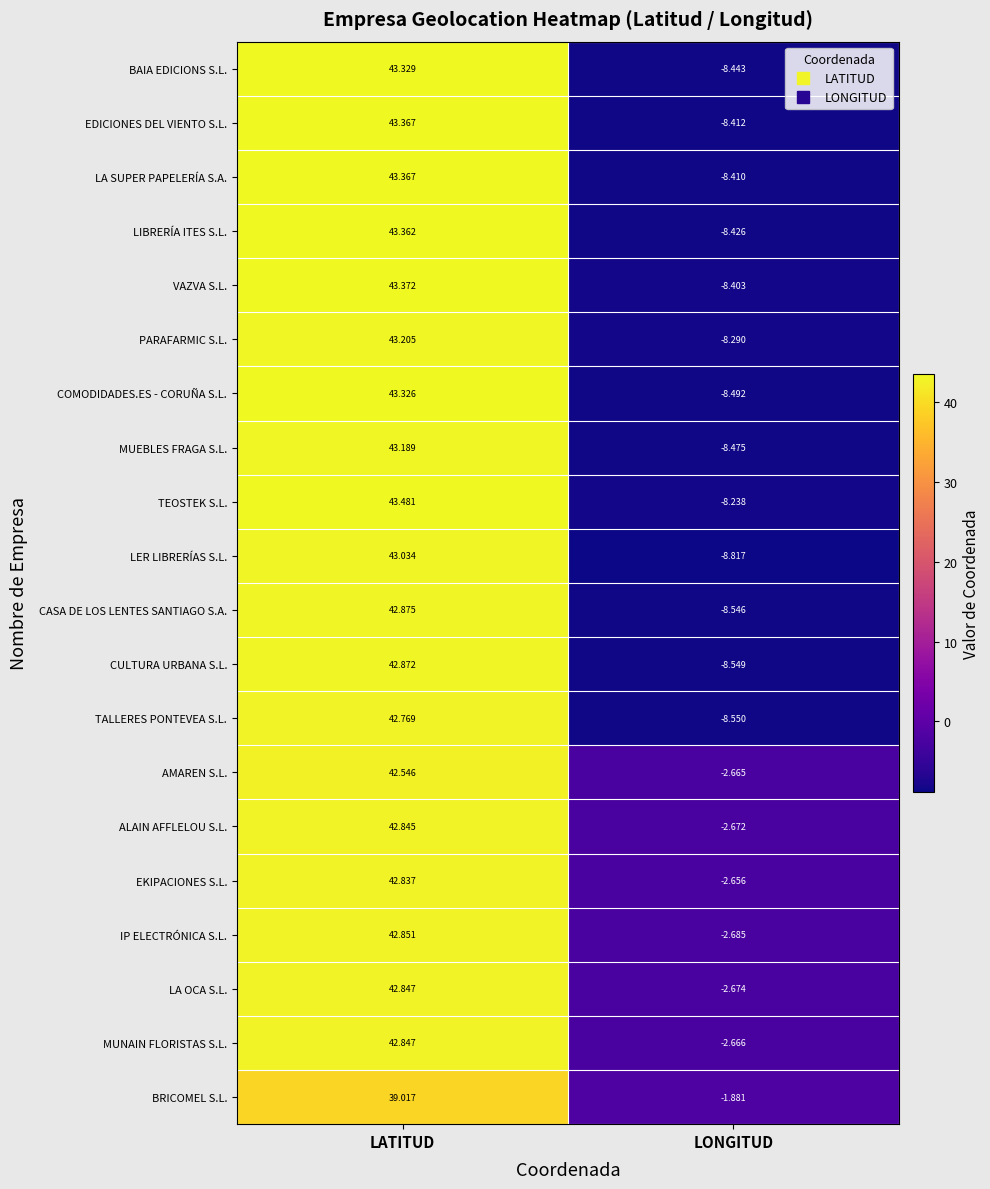

Which series has the widest spread of values?

LER LIBRERÍAS S.L.